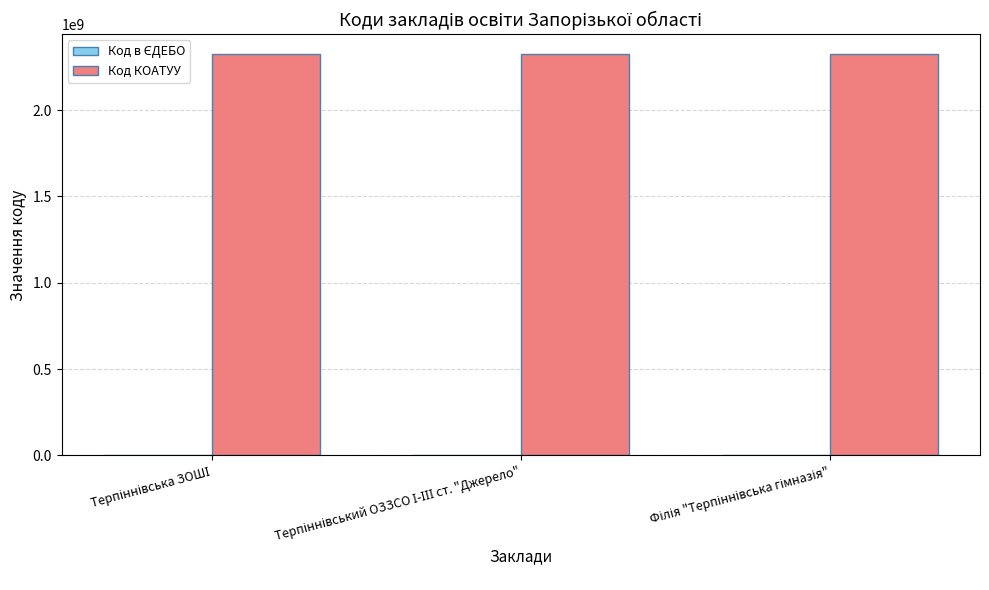

How many groups of bars are there?

3